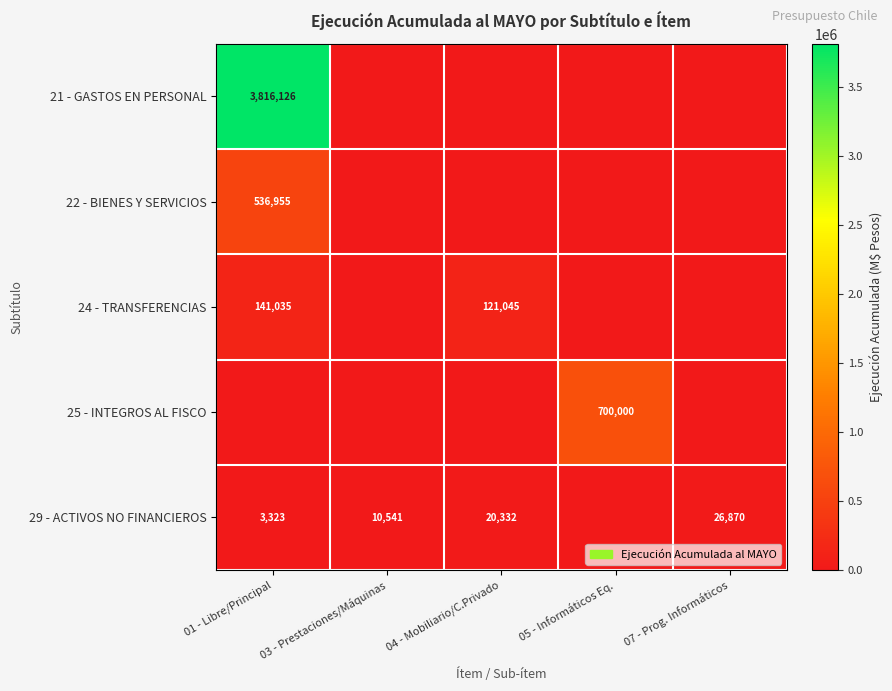

What is the total value across all series at 04 - Mobiliario/C.Privado?

141377